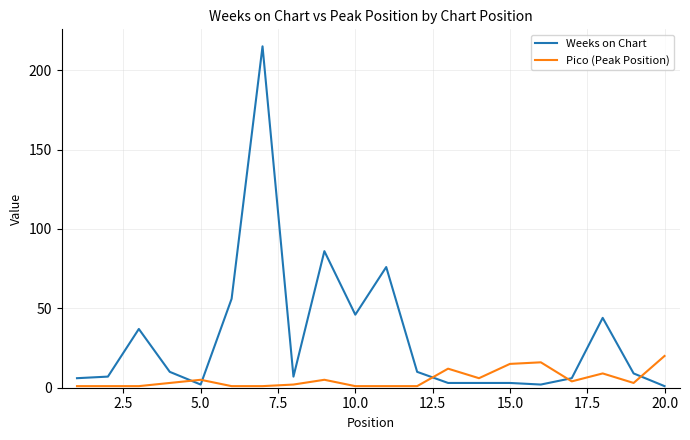

List the series in order of their overall mean, highest first.

Weeks on Chart, Pico (Peak Position)